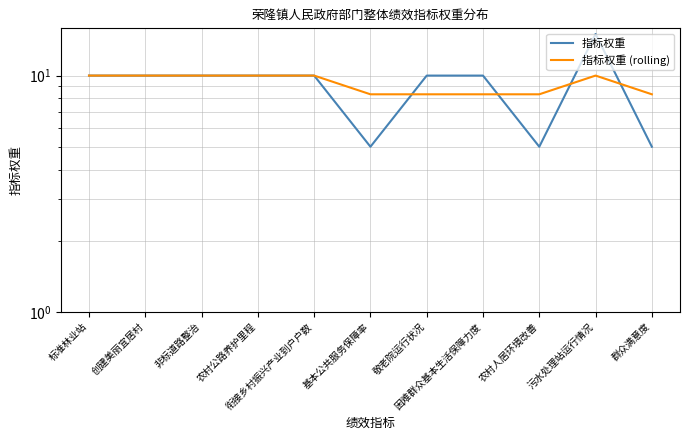

At how many categories does at least one series exceed 9?

8